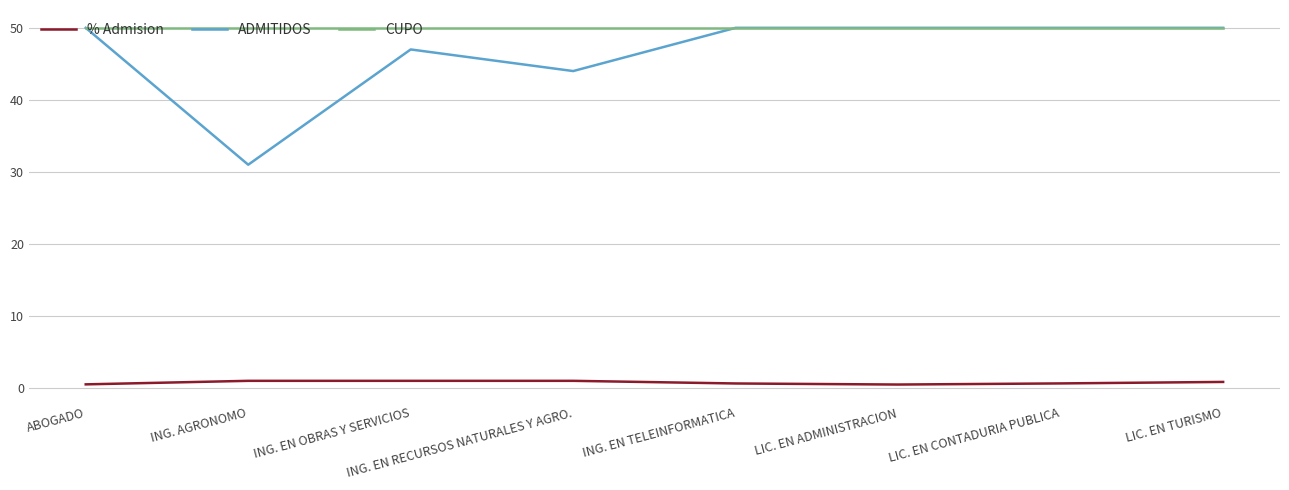

Is it true that % Admision equals 1.0 at ING. AGRONOMO?

True